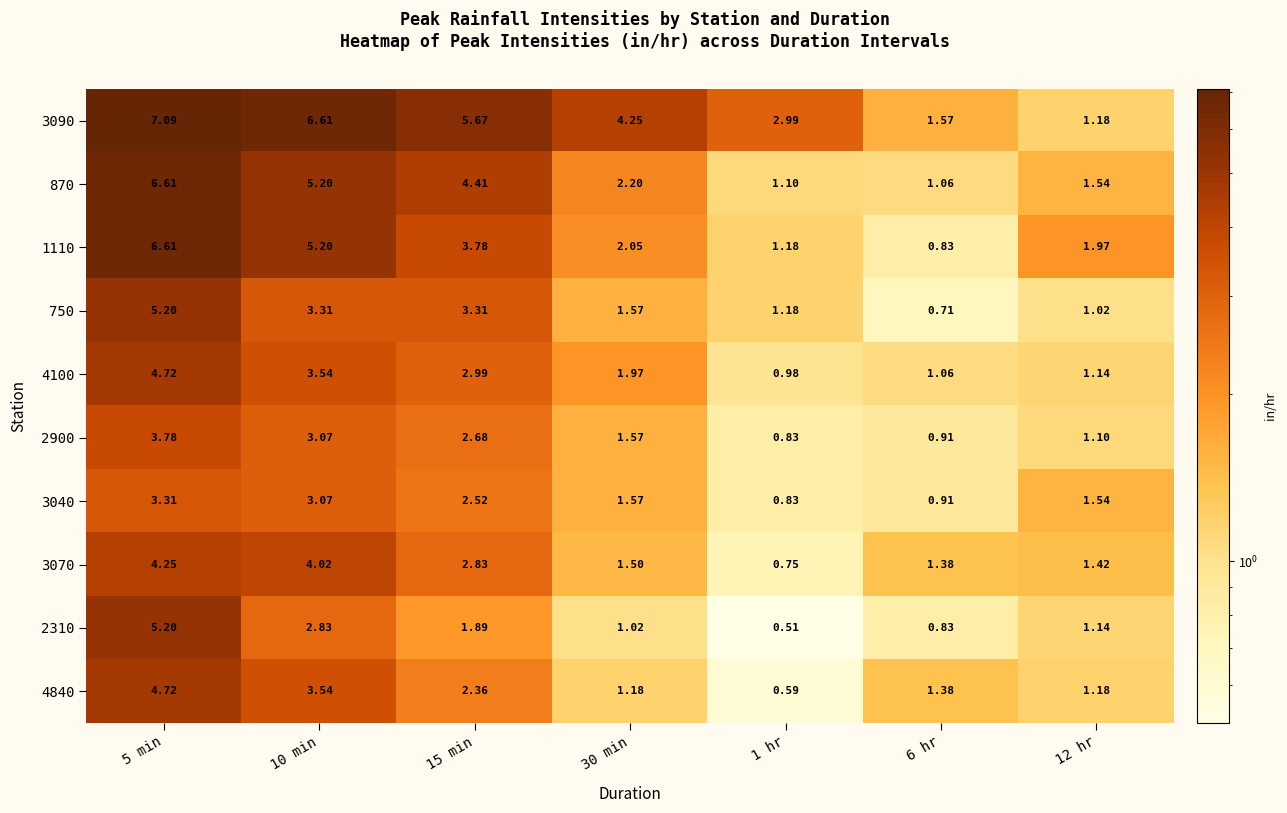

At which category is the sum across all series the highest?

5 min